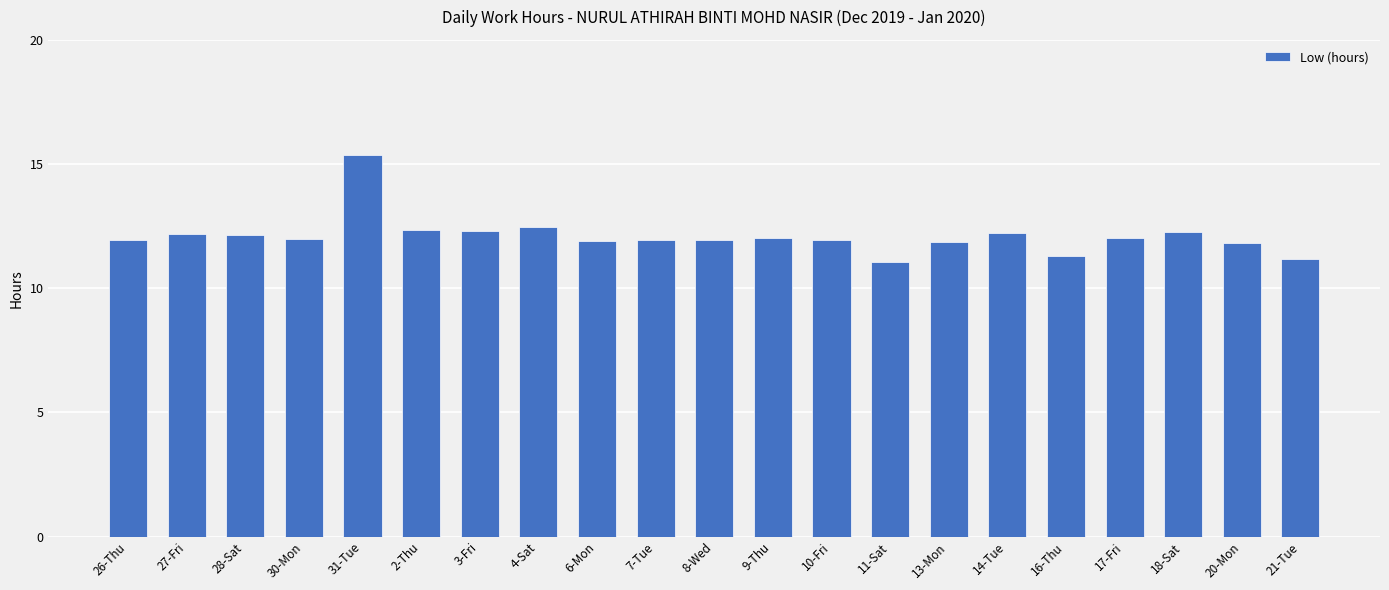

What position from the right is 13-Mon?

7